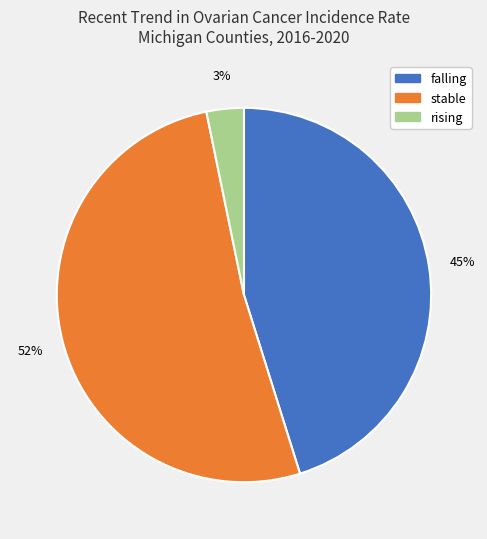

What is the smallest slice in the pie chart?

rising